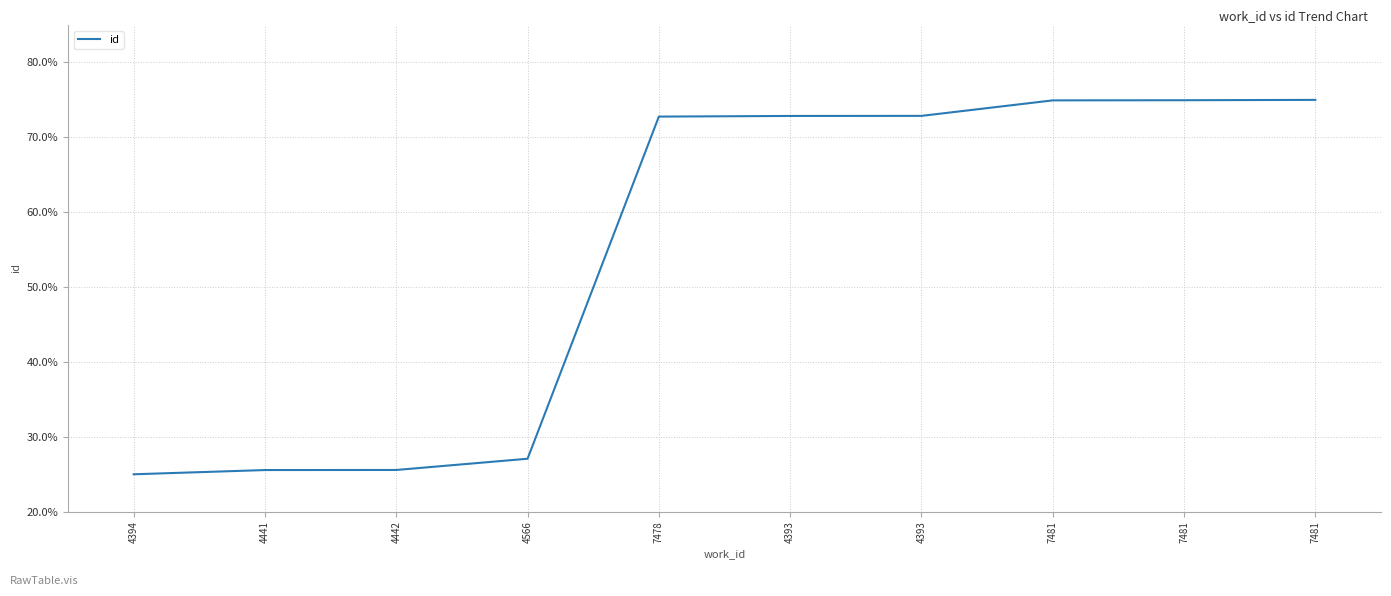

Is this an area chart (filled region under the line)?

No